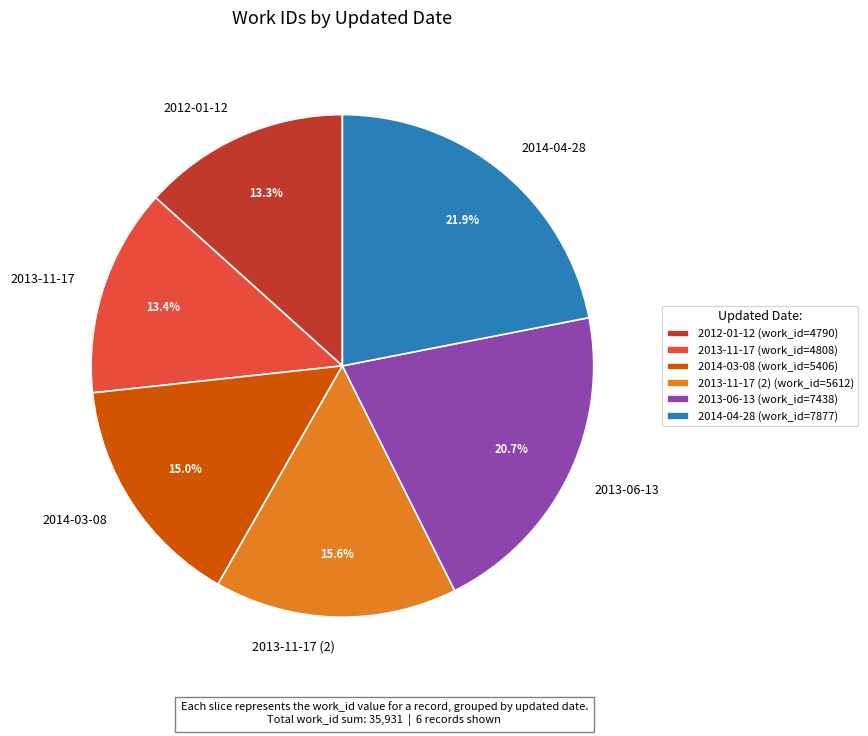

Combined, do 2013-11-17 and 2012-01-12 account for over 50%?

No